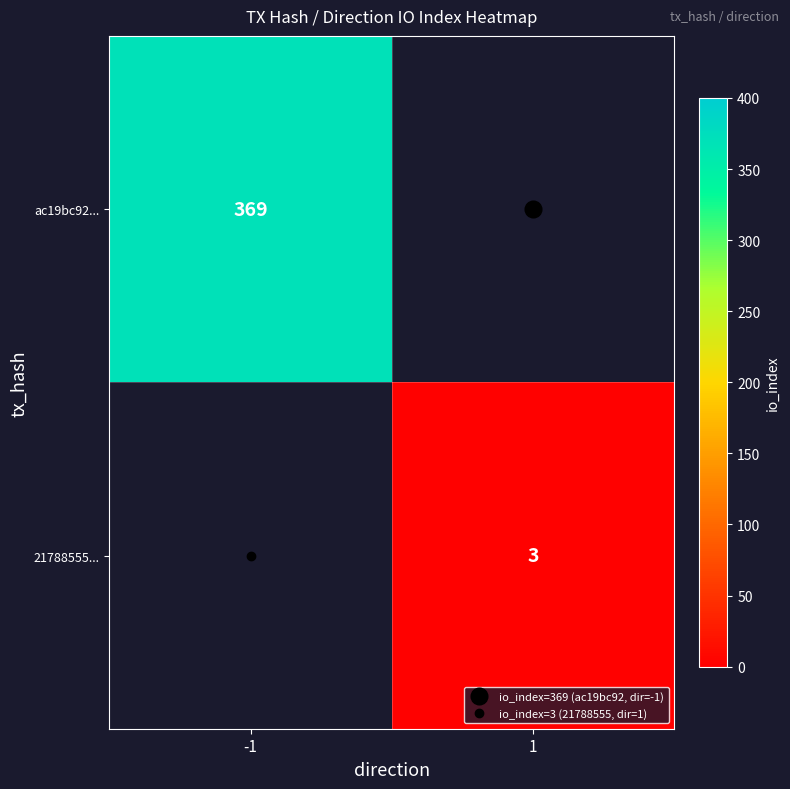

Which category has the lowest value across all series?

1